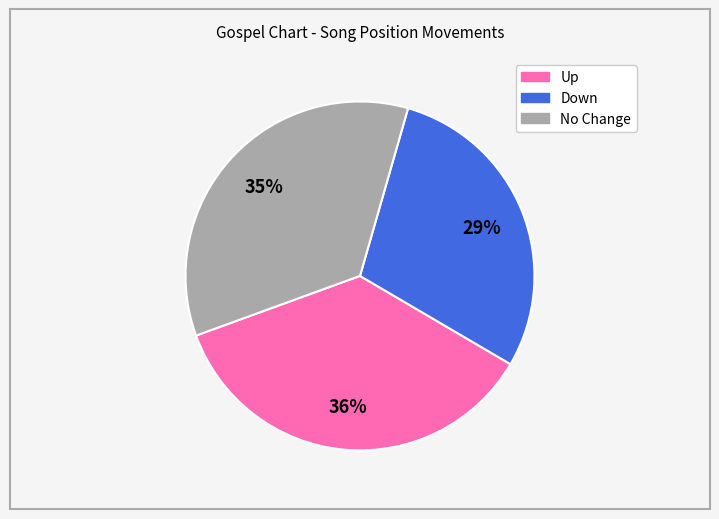

To the nearest percent, what is the average slice percentage?

33%